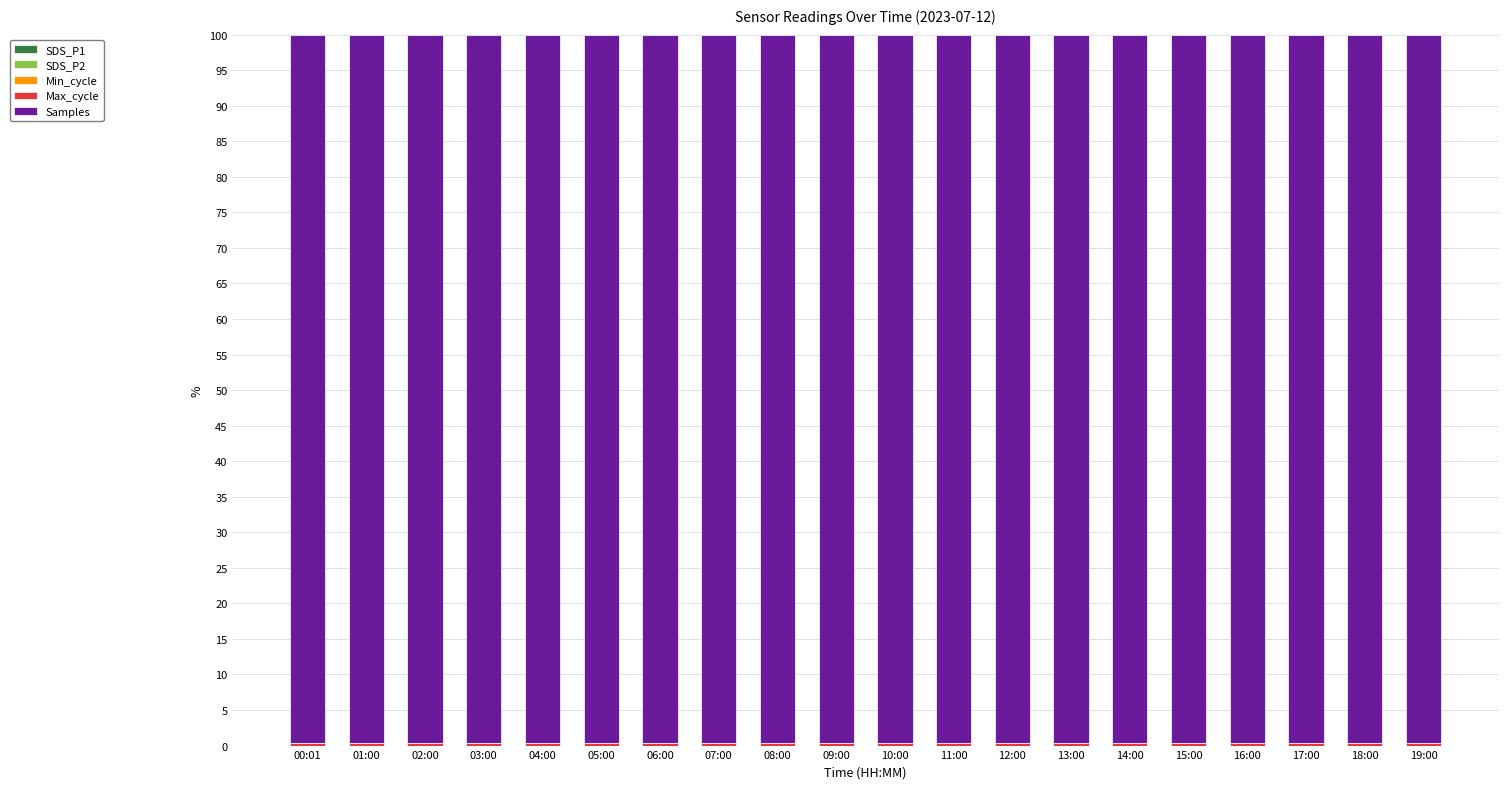

At how many categories does at least one series exceed 5?

20